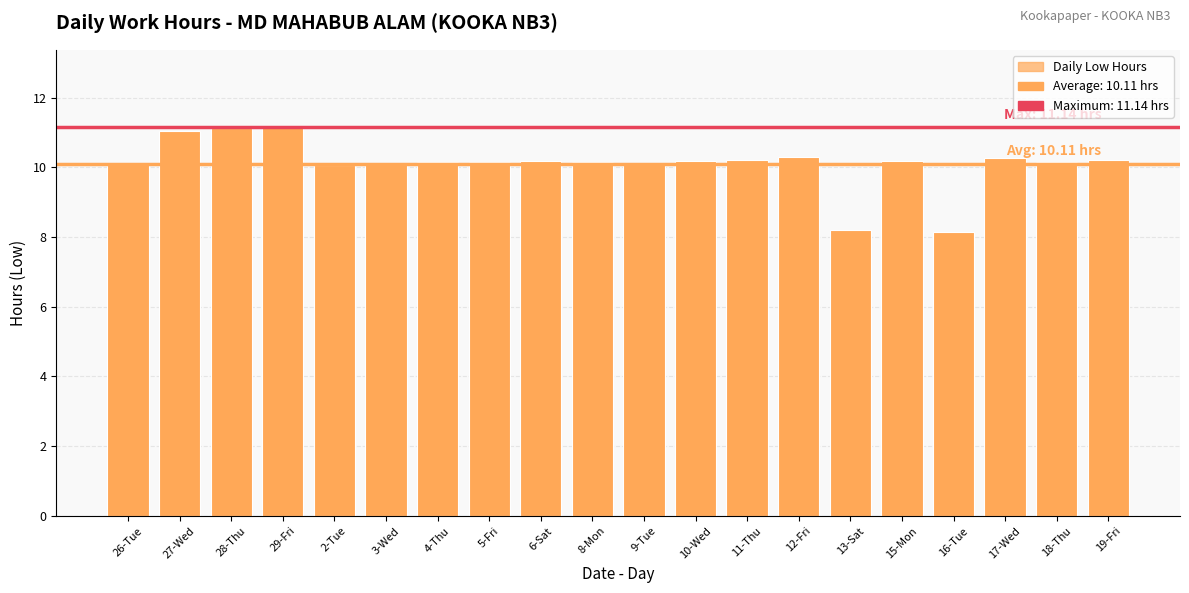

The value at 27-Wed is 7.5. True or false?

False